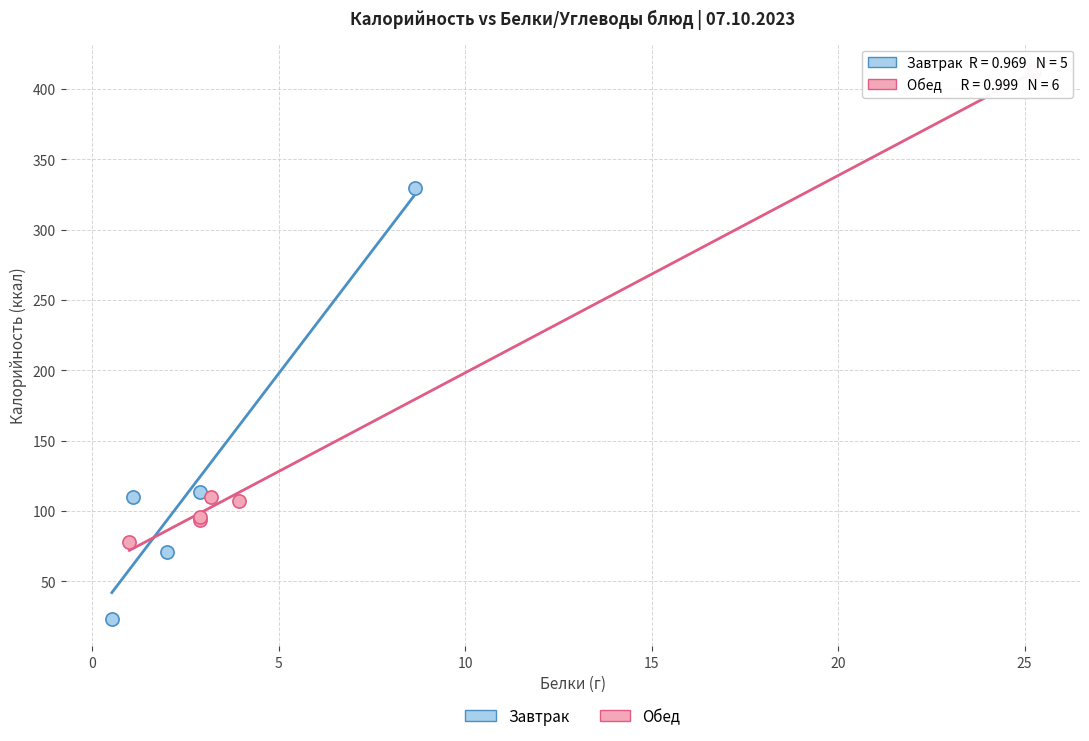

Which series reaches the minimum Y coordinate?

Завтрак